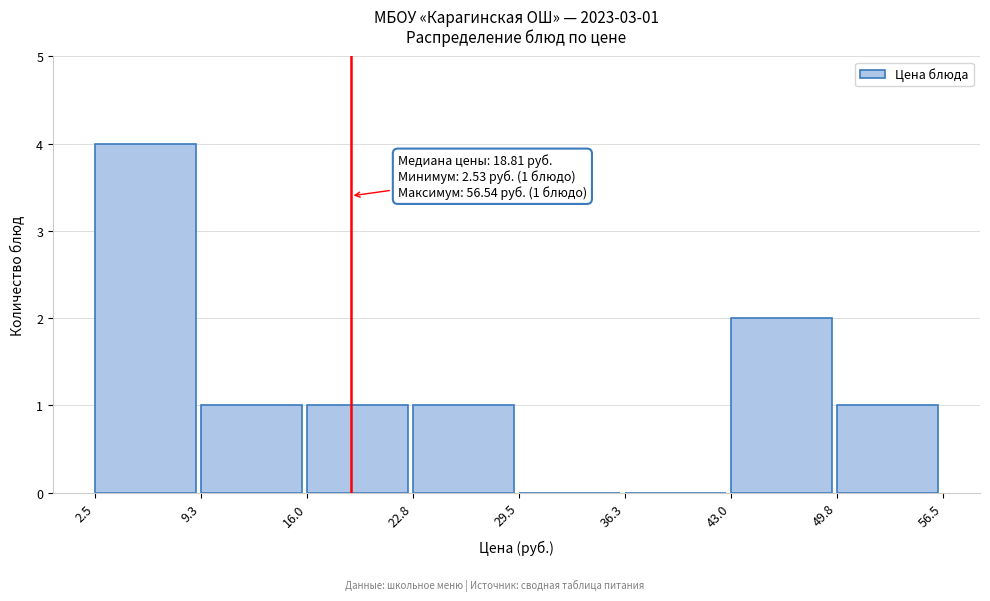

Over which range of the x-axis is the bar tallest?

2.5 to 9.3